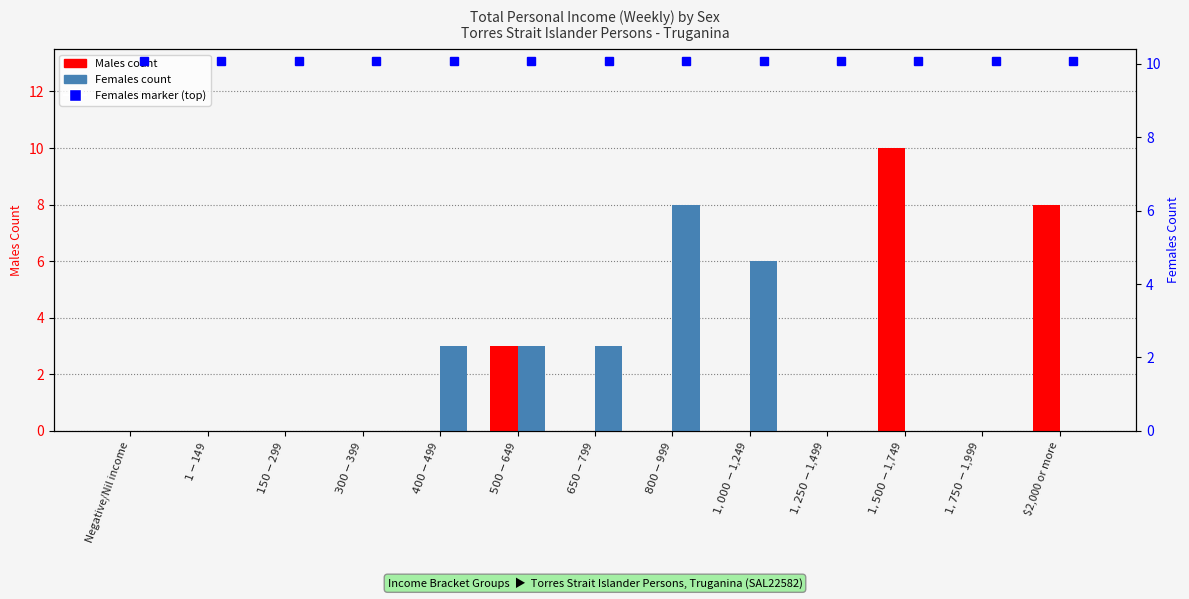

The value of Males at $150-$299 is 0.0. True or false?

True